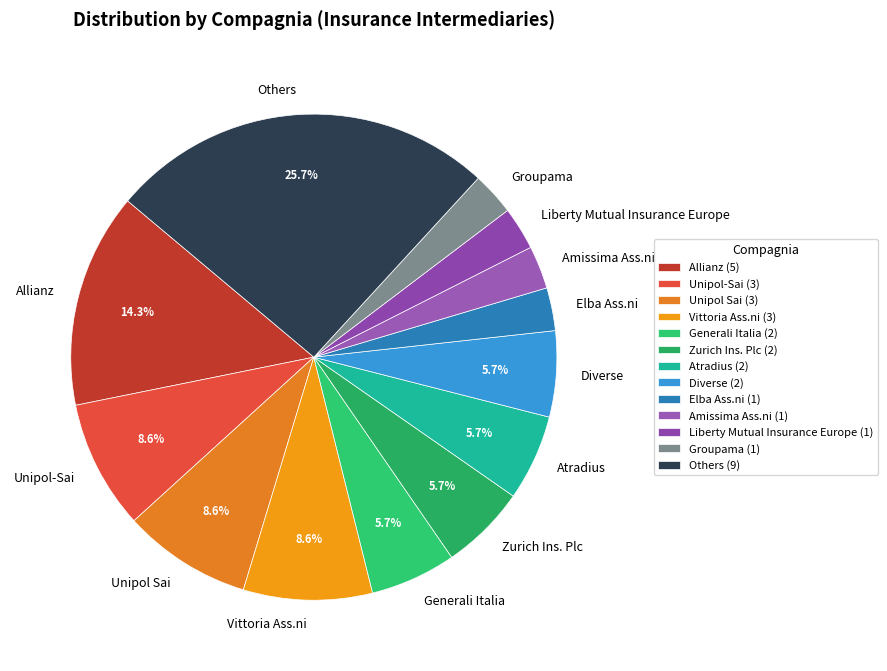

Count the number of slices in the pie.

13